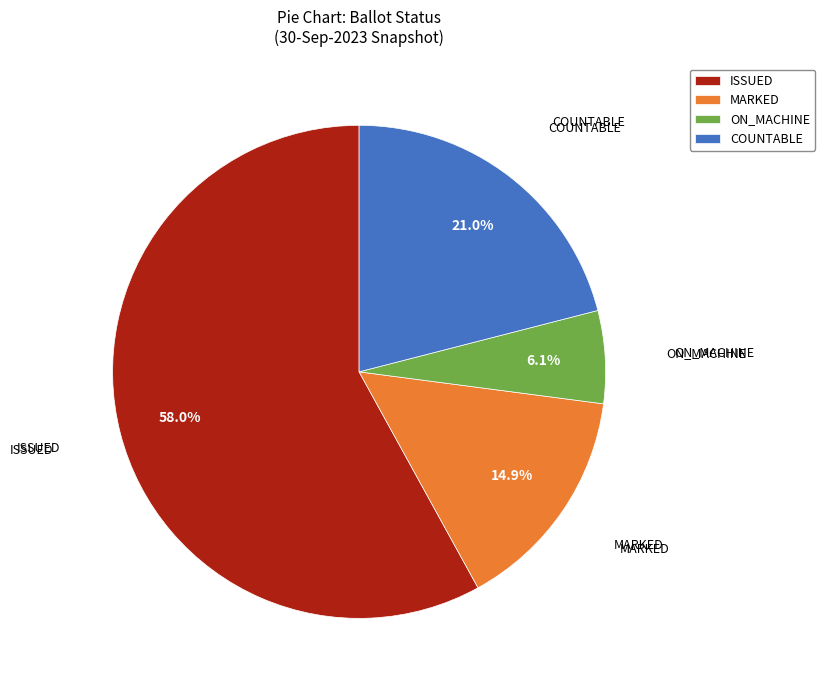

What is the ratio of the value at ON_MACHINE to the value at COUNTABLE?

0.3